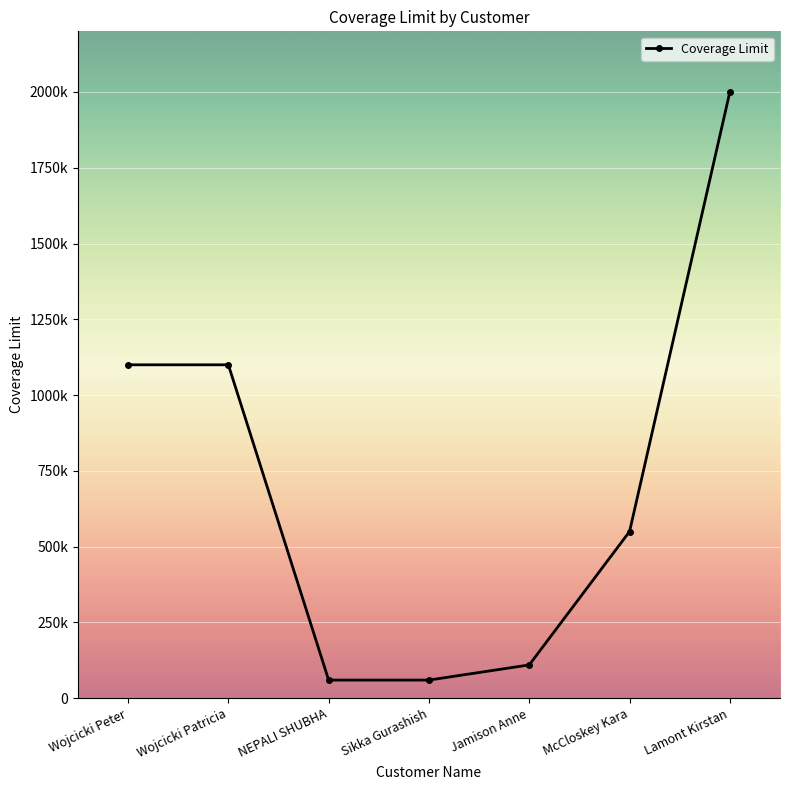

Is this an area chart (filled region under the line)?

No